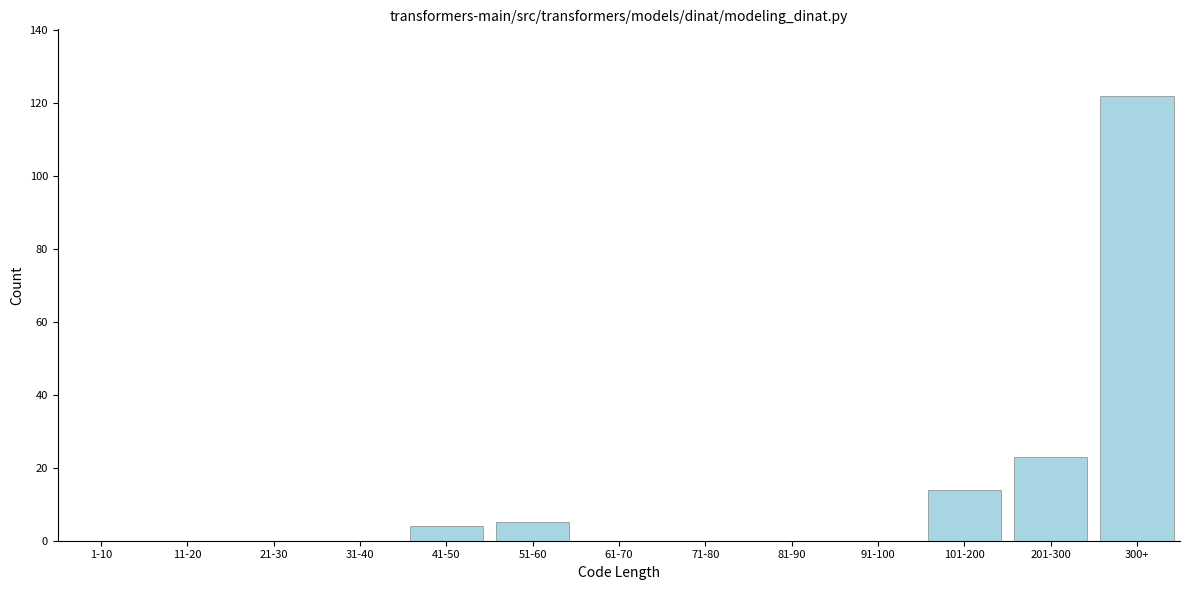

Reading right to left, what are all the values shown in this chart?

300+=122	201-300=23	101-200=14	91-100=0	81-90=0	71-80=0	61-70=0	51-60=5	41-50=4	31-40=0	21-30=0	11-20=0	1-10=0